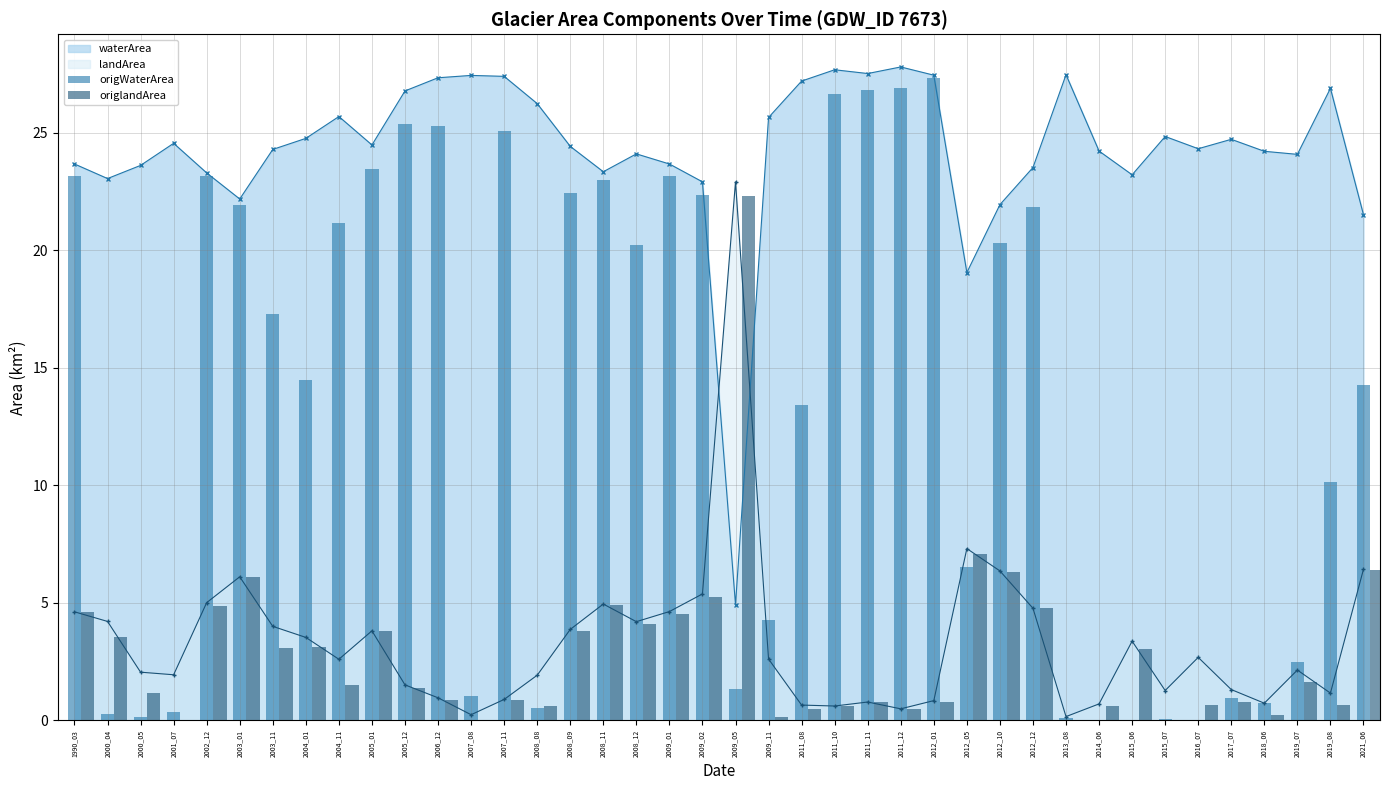

What is the value of the origlandArea bar at the 39th from the left?

0.7